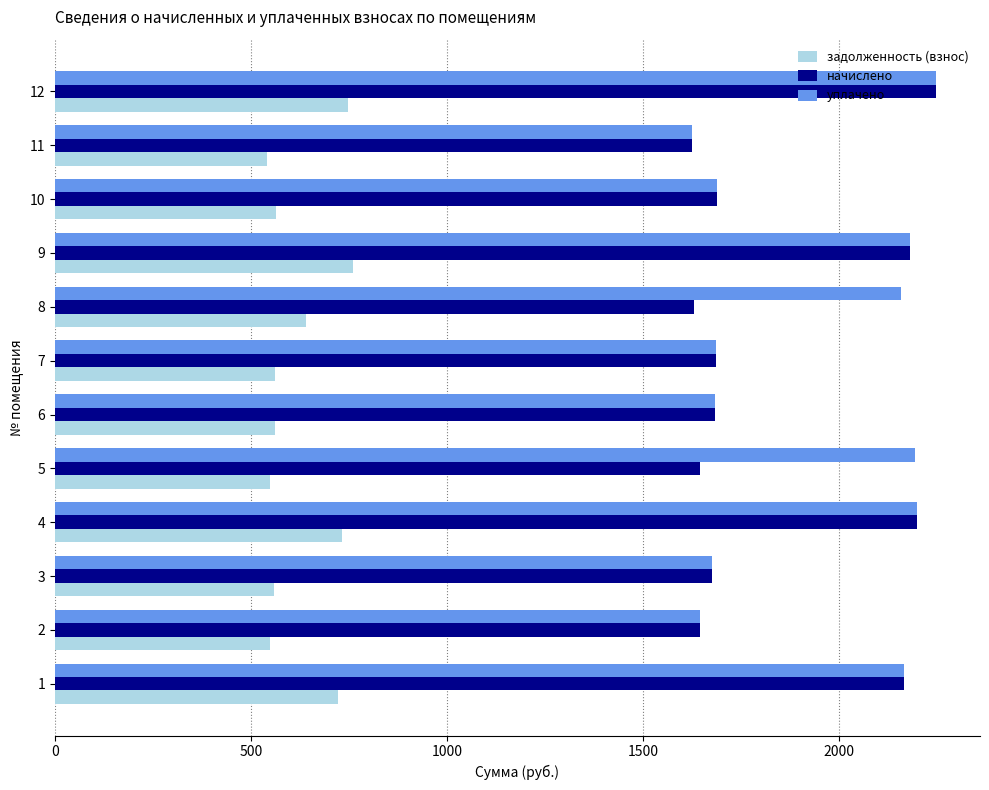

What is the greatest value displayed?

2247.3